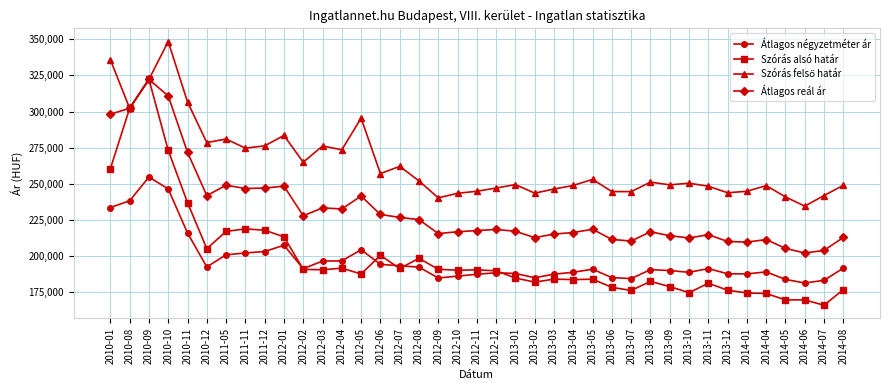

What is the difference between the highest and lowest values at 2013-08?

68588